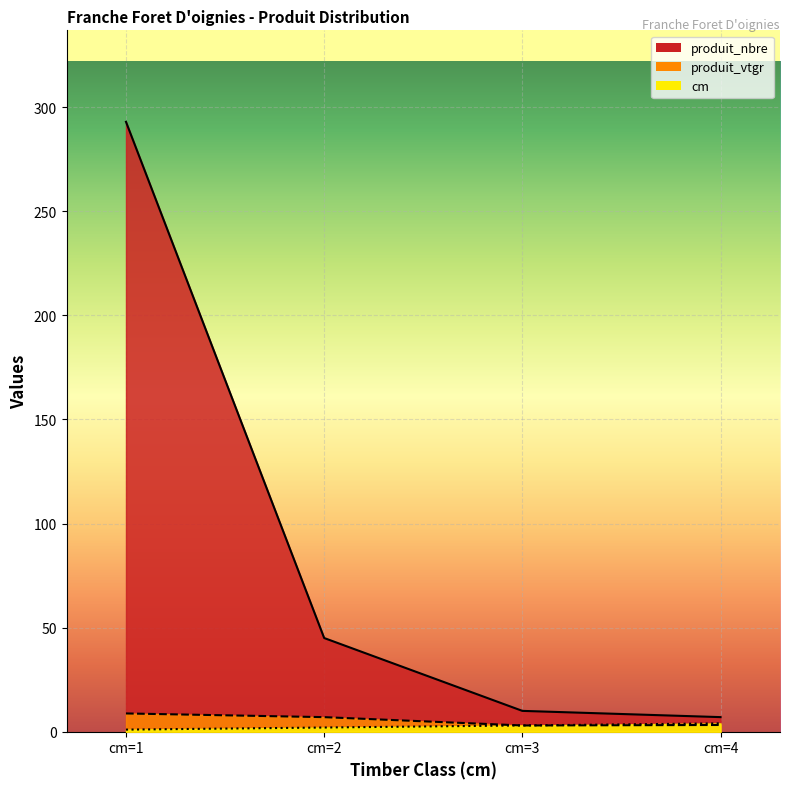

What is the average value of the produit_nbre series?

88.8